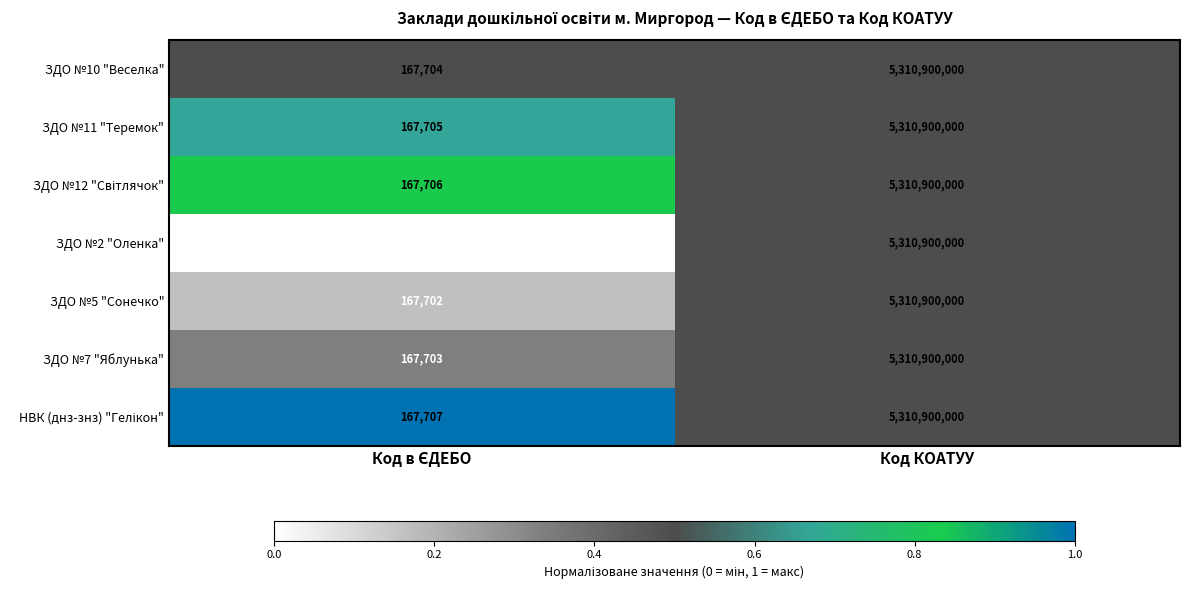

At which category is the sum across all series the highest?

Код КОАТУУ